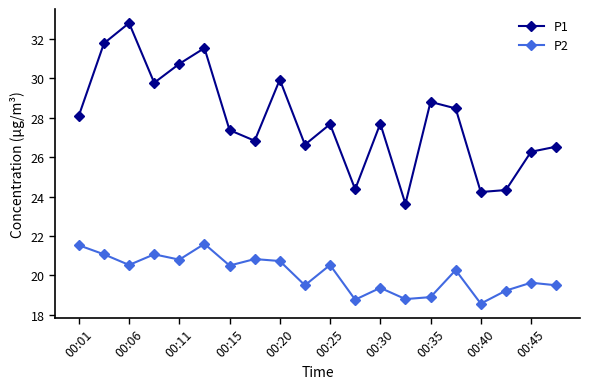

What is the difference between the maximum and minimum values in the P1 series?

9.2